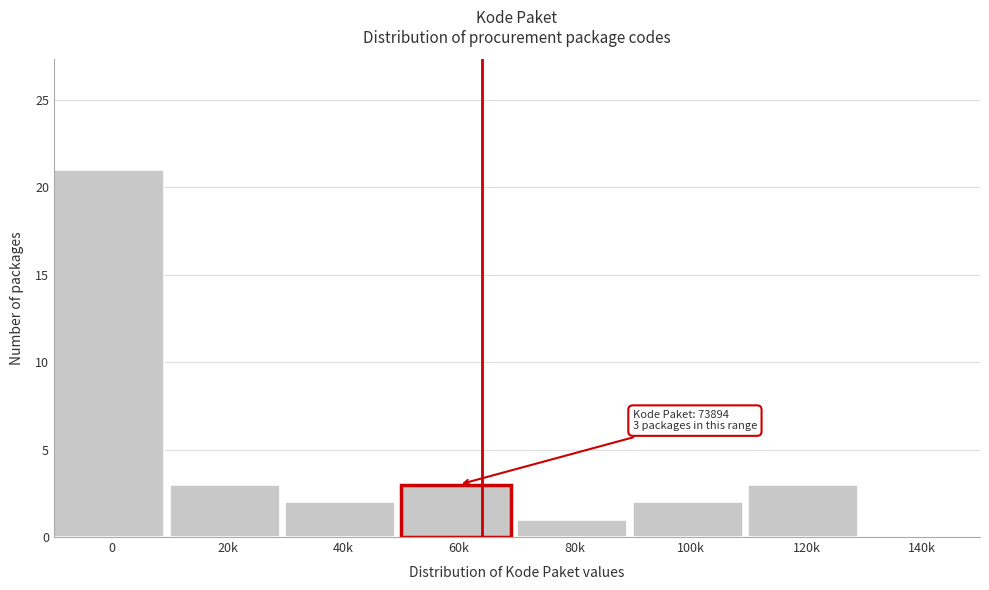

Reading right to left, what are all the values shown in this chart?

140k=0	120k=3	100k=2	80k=1	60k=3	40k=2	20k=3	0=21